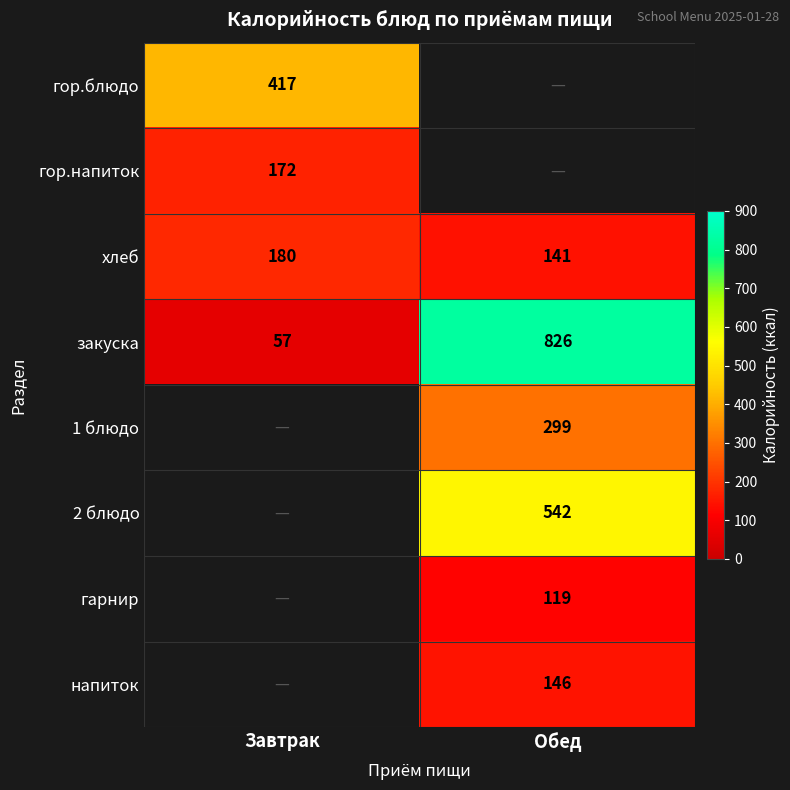

What is the greatest value displayed?

826.0